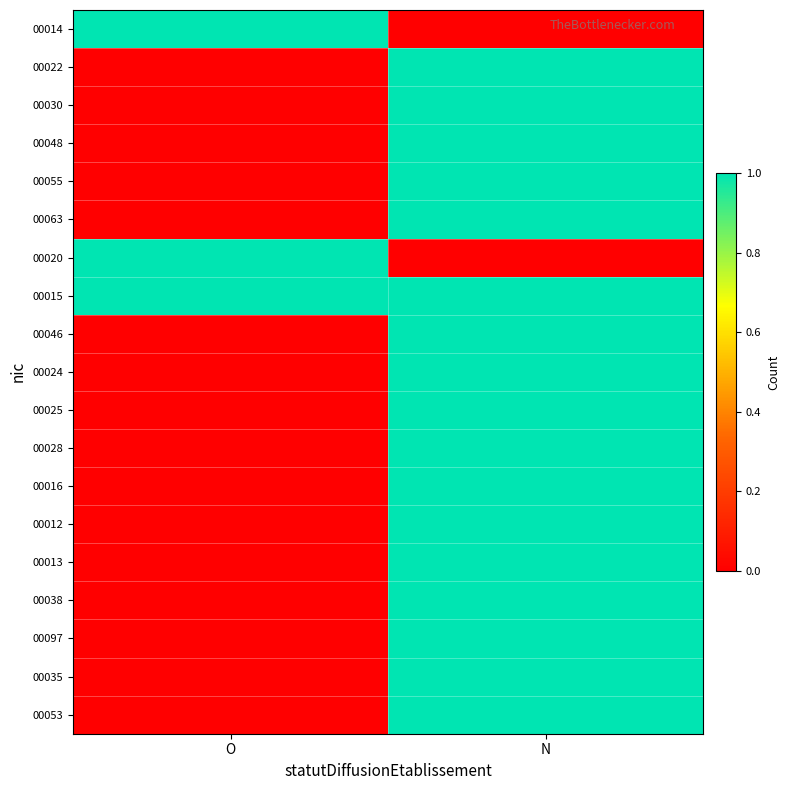

Which series has the widest spread of values?

00014